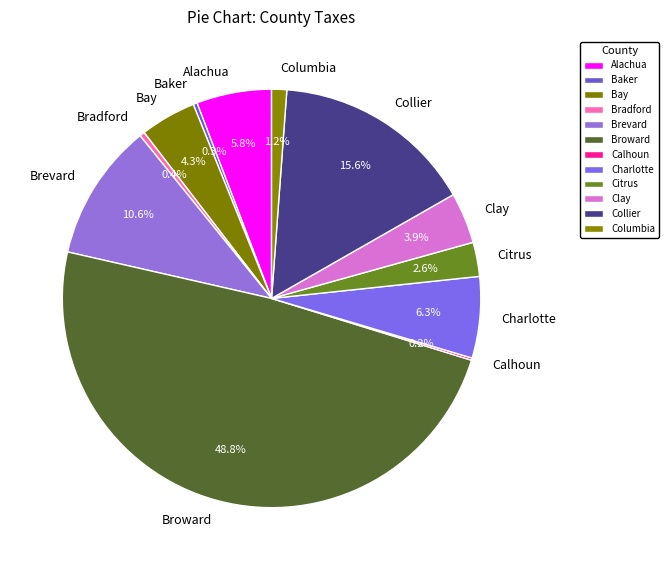

To the nearest percent, what percentage of the pie is Columbia?

1%